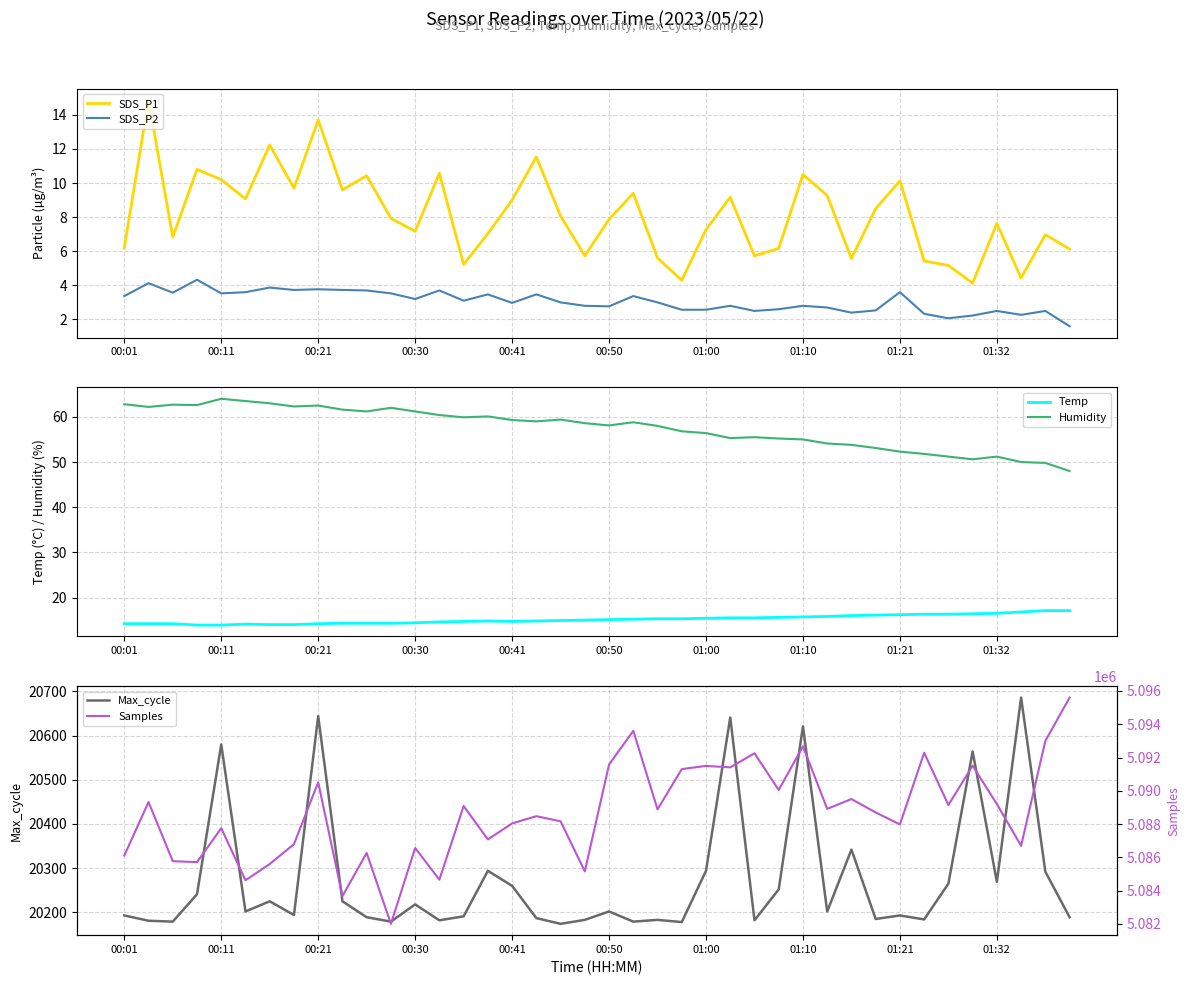

At which category is the sum across all series the highest?

39